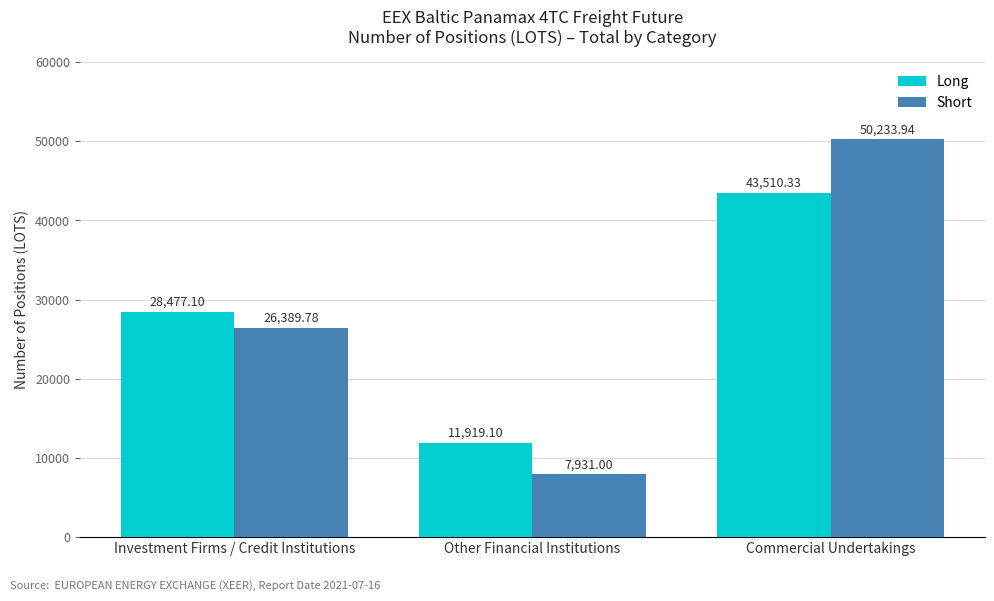

At Commercial Undertakings, list the series in order from largest to smallest.

Short, Long